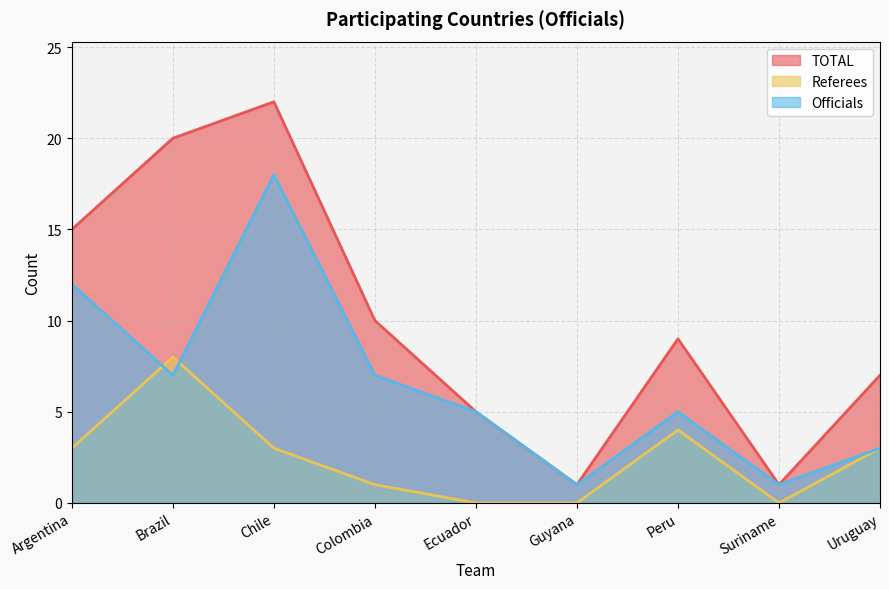

Which series has the largest total across all categories?

TOTAL